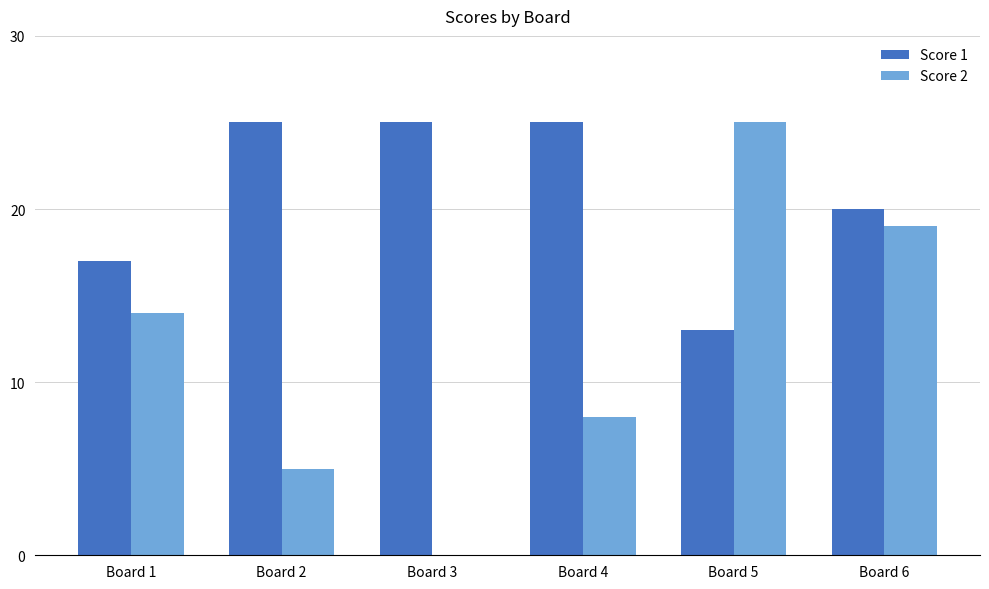

What is the sum of all Score 2 values?

71